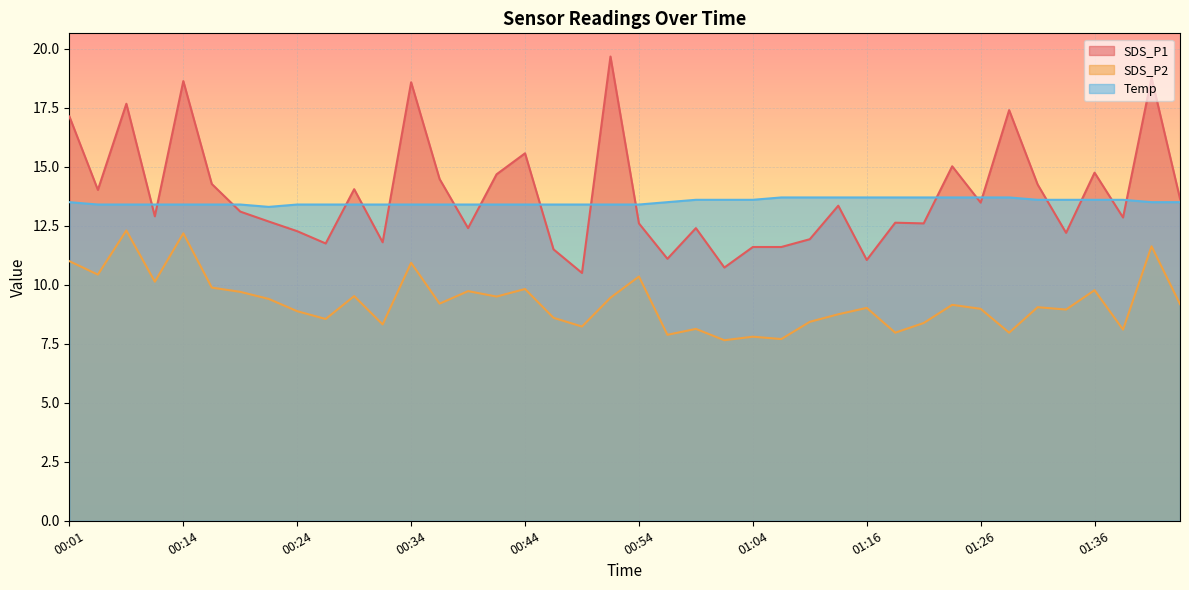

What position from the left is 00:06?

3